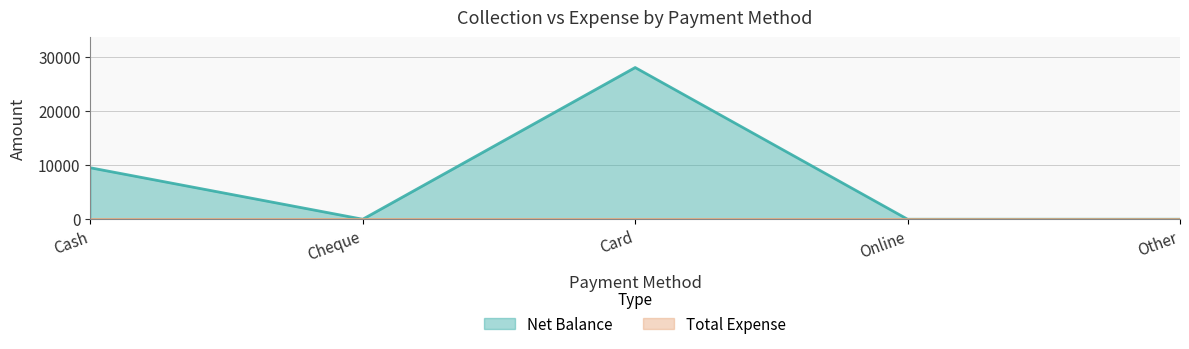

Between Cheque and Card, which is larger?

Card